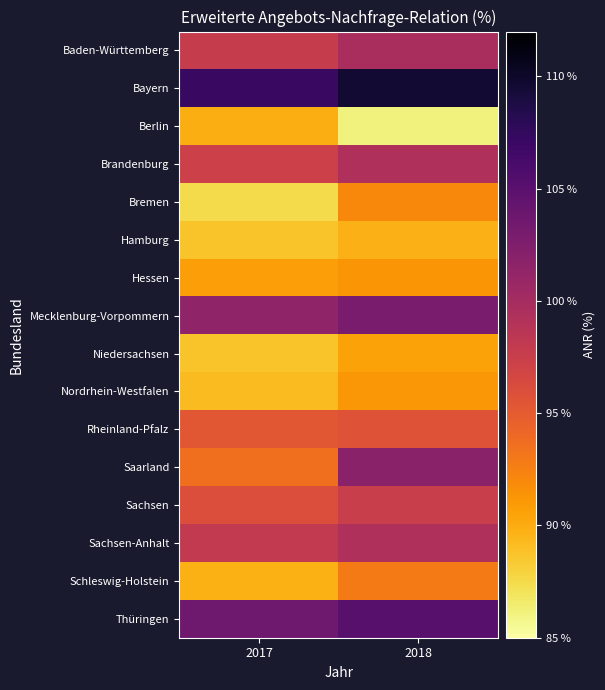

Which series has the widest spread of values?

Saarland